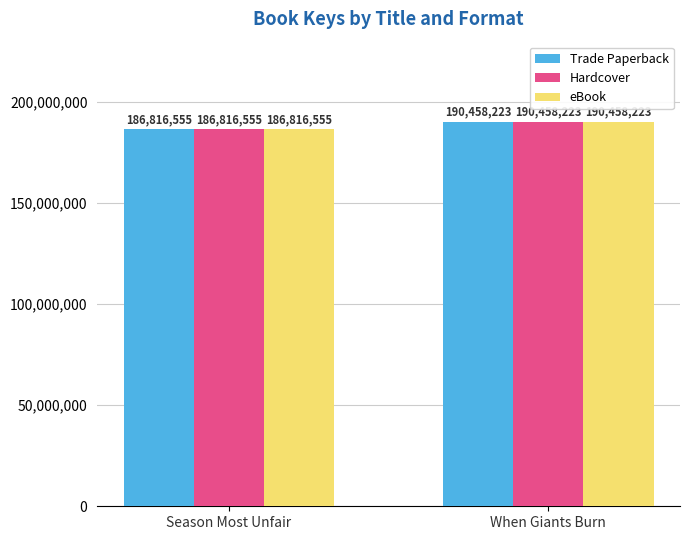

Which category has the lowest value across all series?

Season Most Unfair